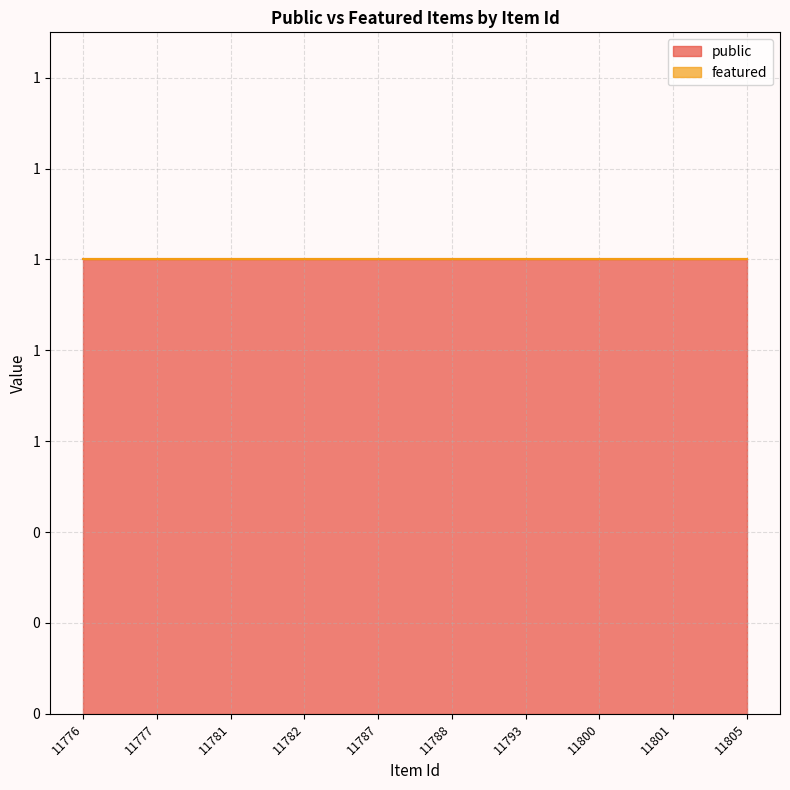

True or false: featured and public cross at least once.

False